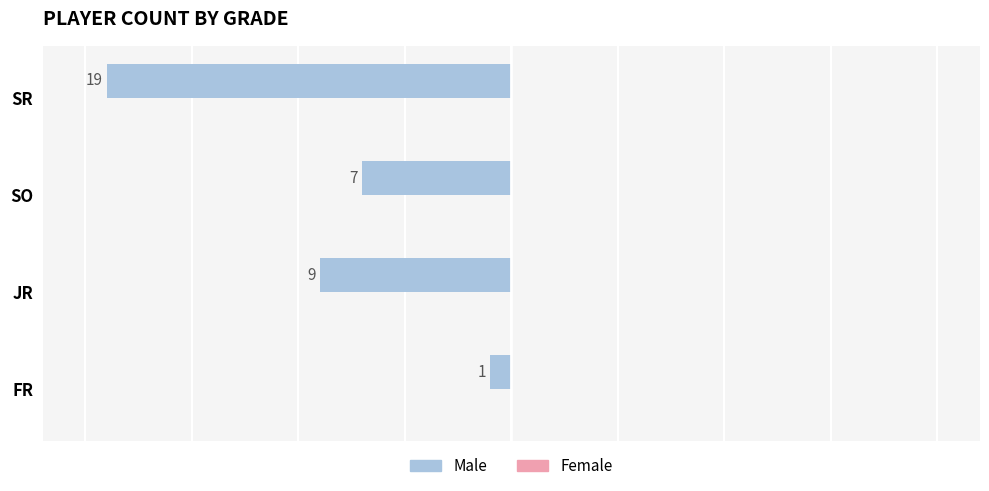

Are the bars horizontal?

Yes